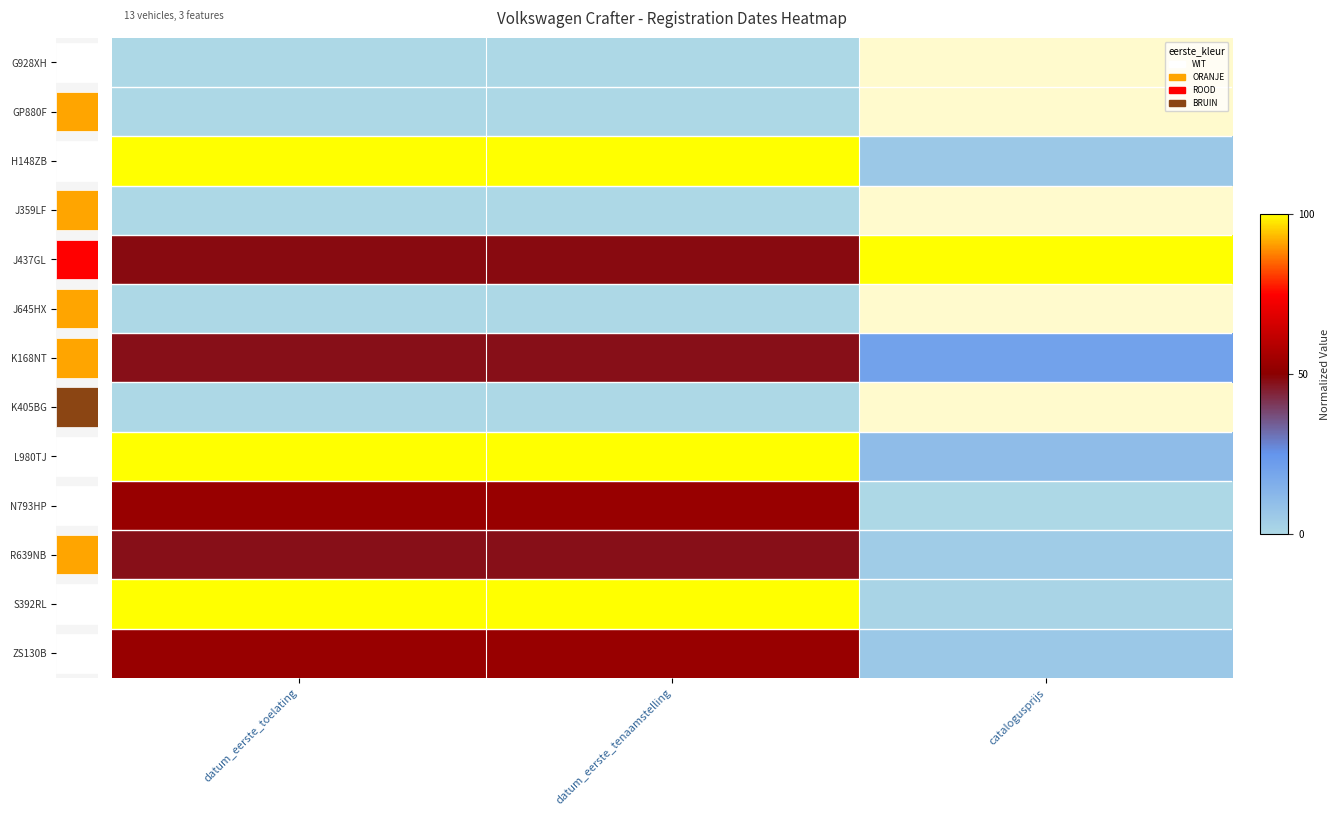

Is it true that G928XH equals 0.0 at datum_eerste_toelating?

True